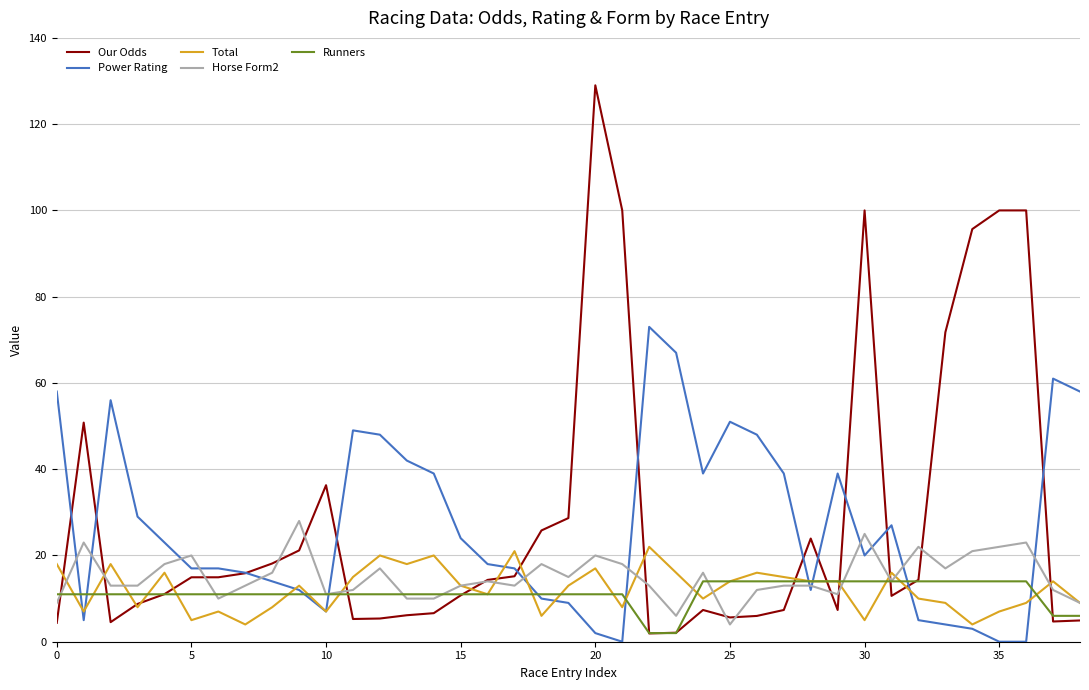

What is the lowest value of the Our Odds series?

1.9